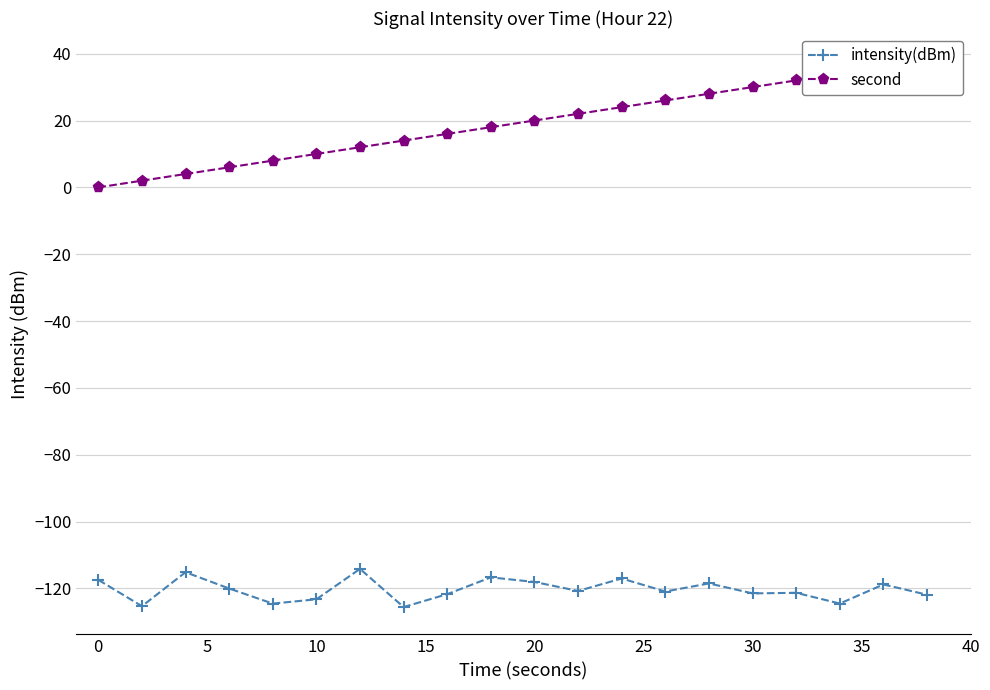

True or false: intensity(dBm) and second intersect in this chart.

False